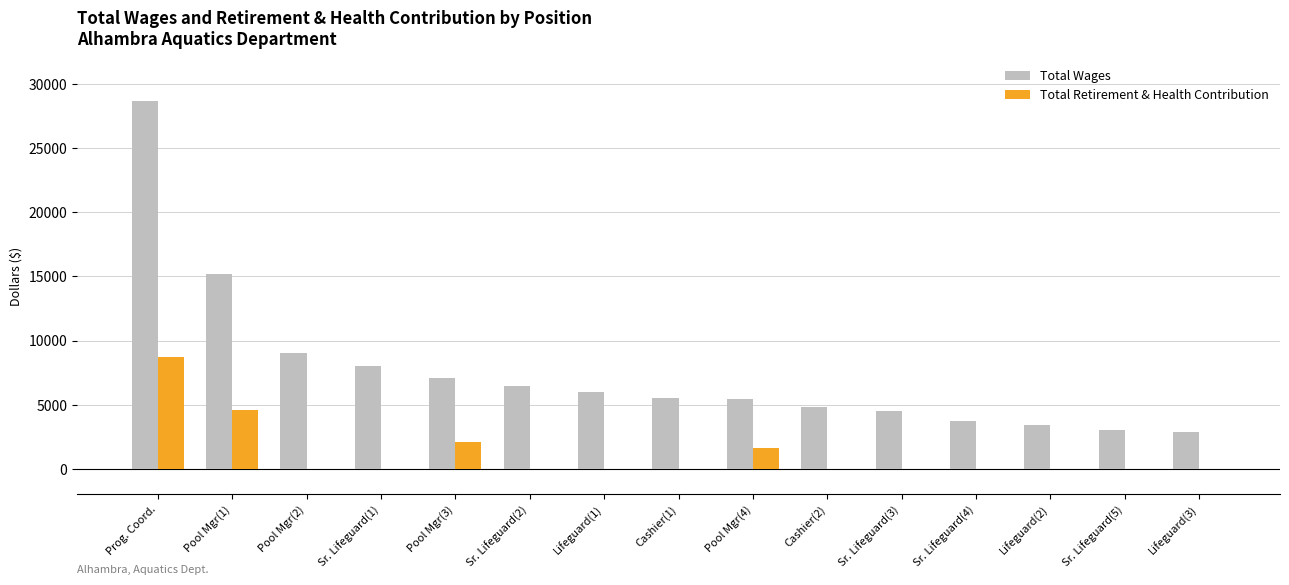

How many groups of bars are there?

15